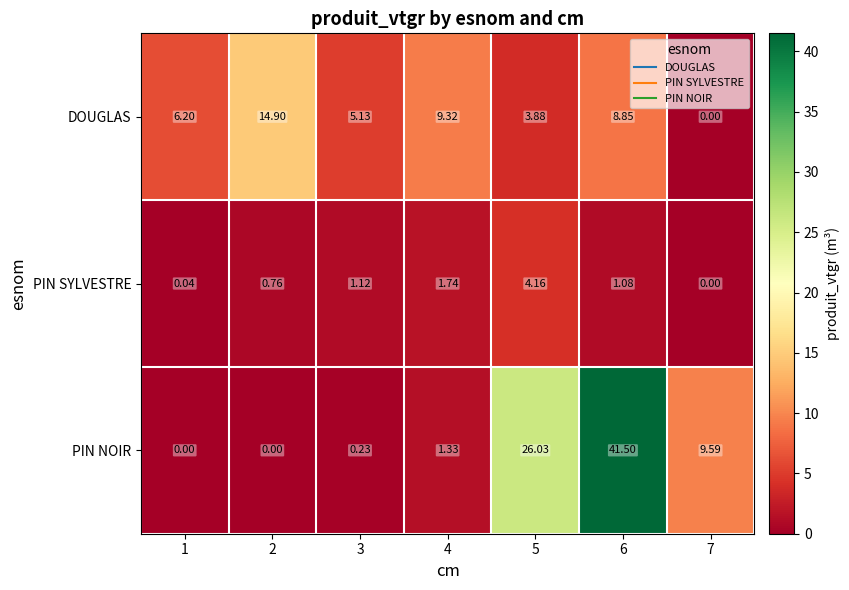

Between 1 and 4, which series saw the biggest shift?

DOUGLAS